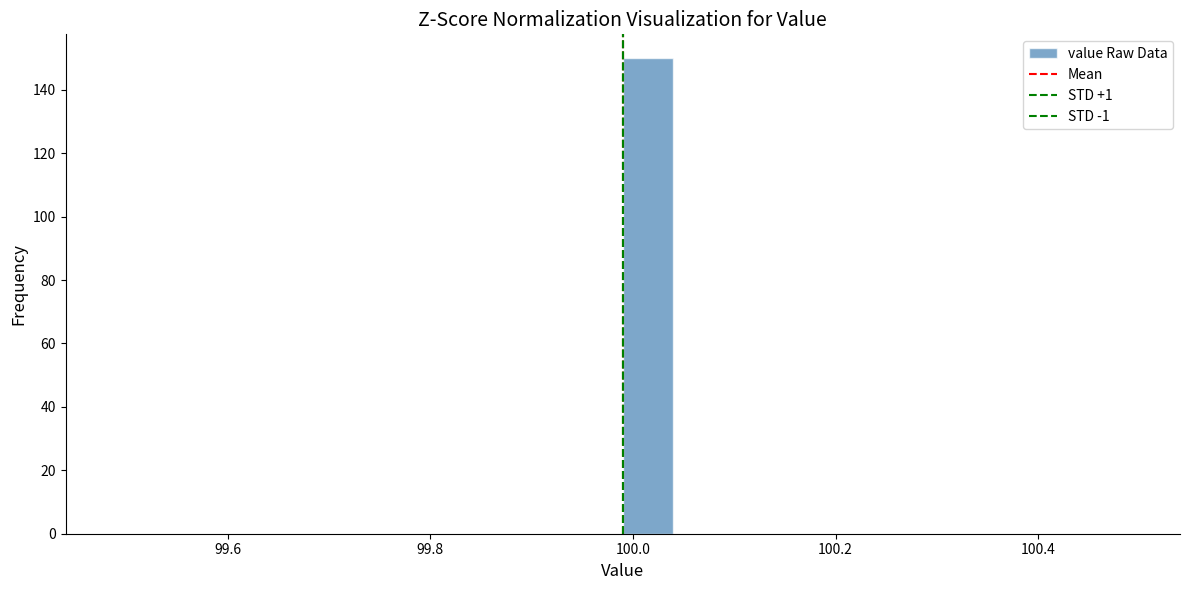

Around what value on the x-axis is the tallest bar? Give the approximate position of its centre, as read against the axis.

100.02